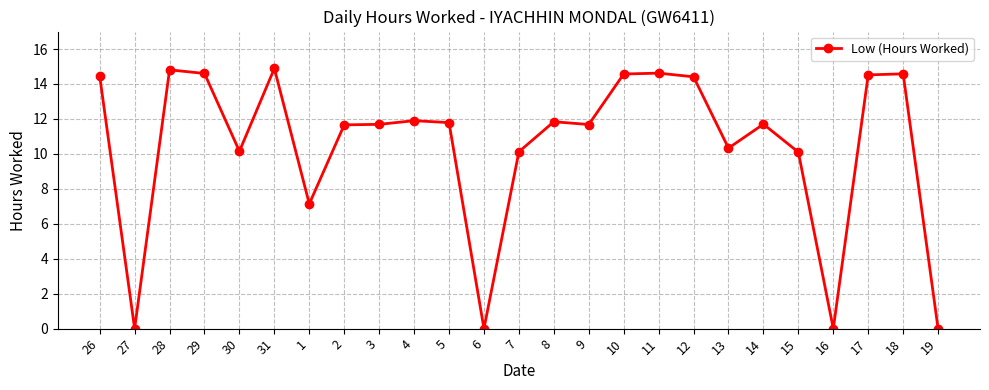

What is the difference between the maximum and minimum values?

14.9